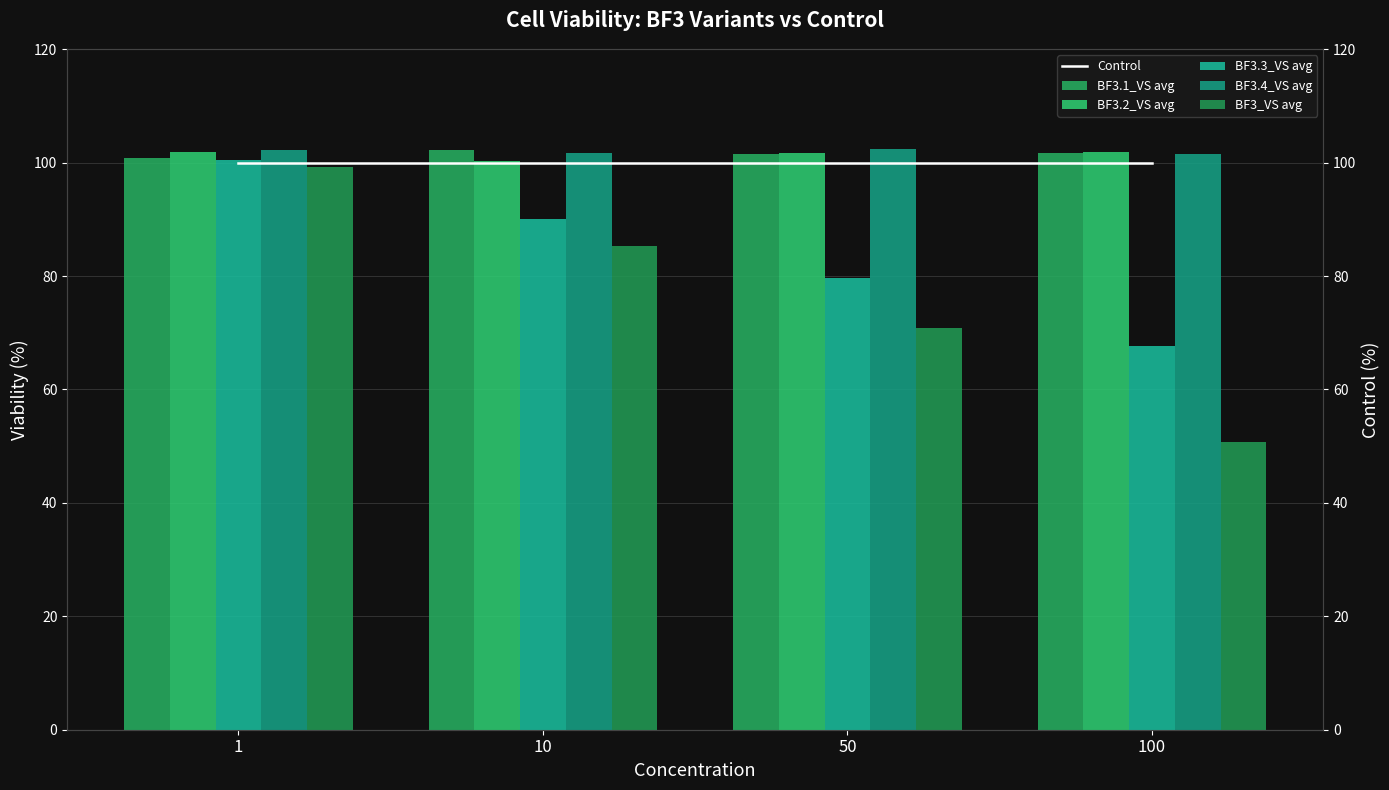

What is the value of the BF3_VS avg bar at the 4th from the left?

50.7